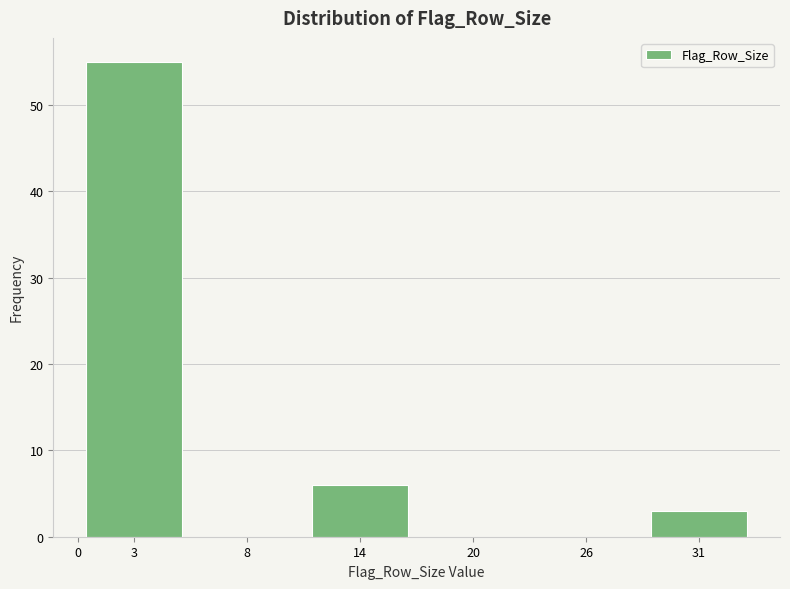

Reading right to left, transcribe all the data shown in this chart.

31=3	26=0	20=0	14=6	8=0	3=55